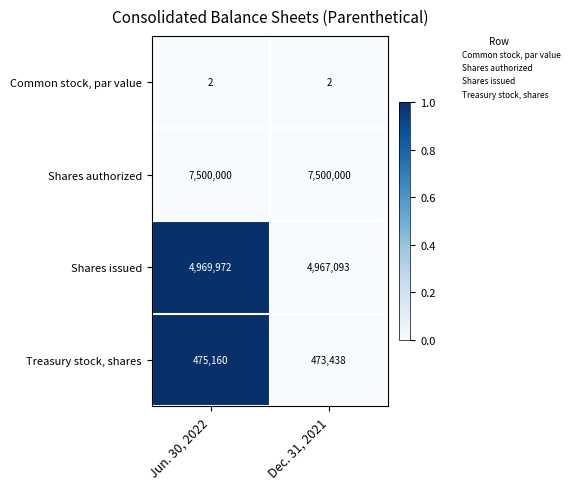

Rank the series at Jun. 30, 2022 from highest to lowest value.

Shares authorized, Shares issued, Treasury stock, shares, Common stock, par value